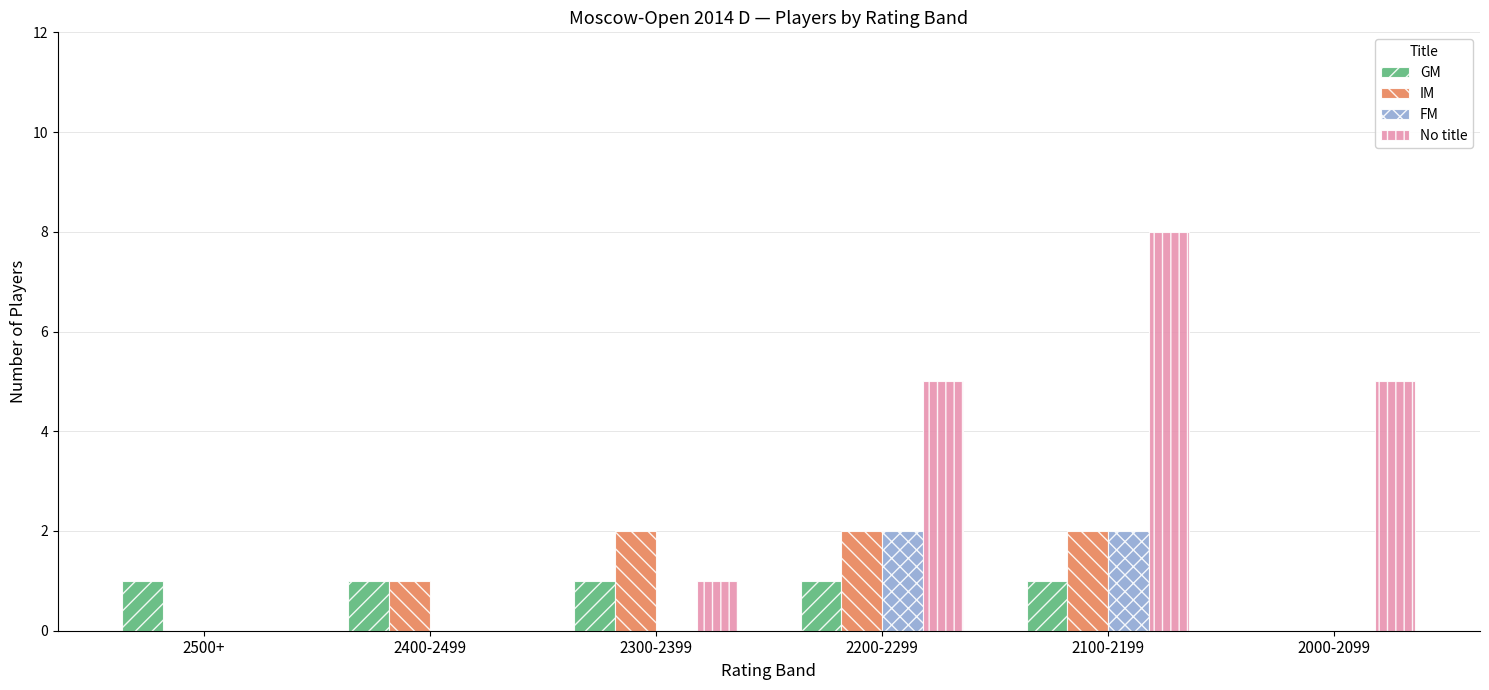

Between 2200-2299 and 2100-2199, which series saw the biggest shift?

No title